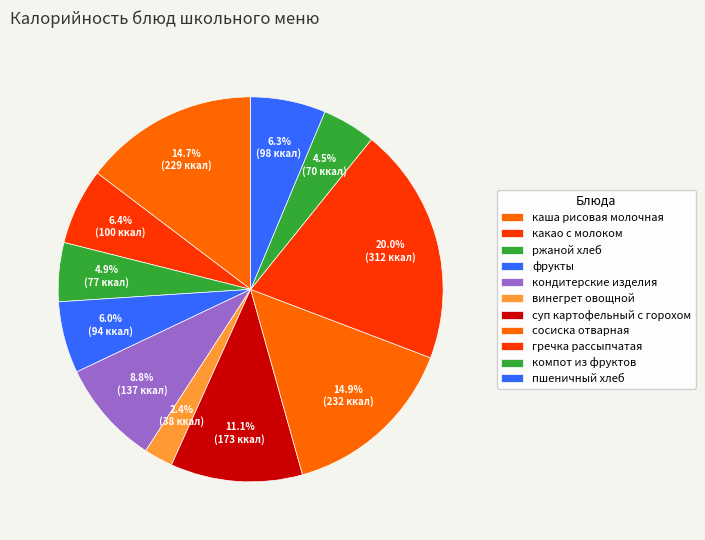

Which category has the smallest portion of the pie?

винегрет овощной